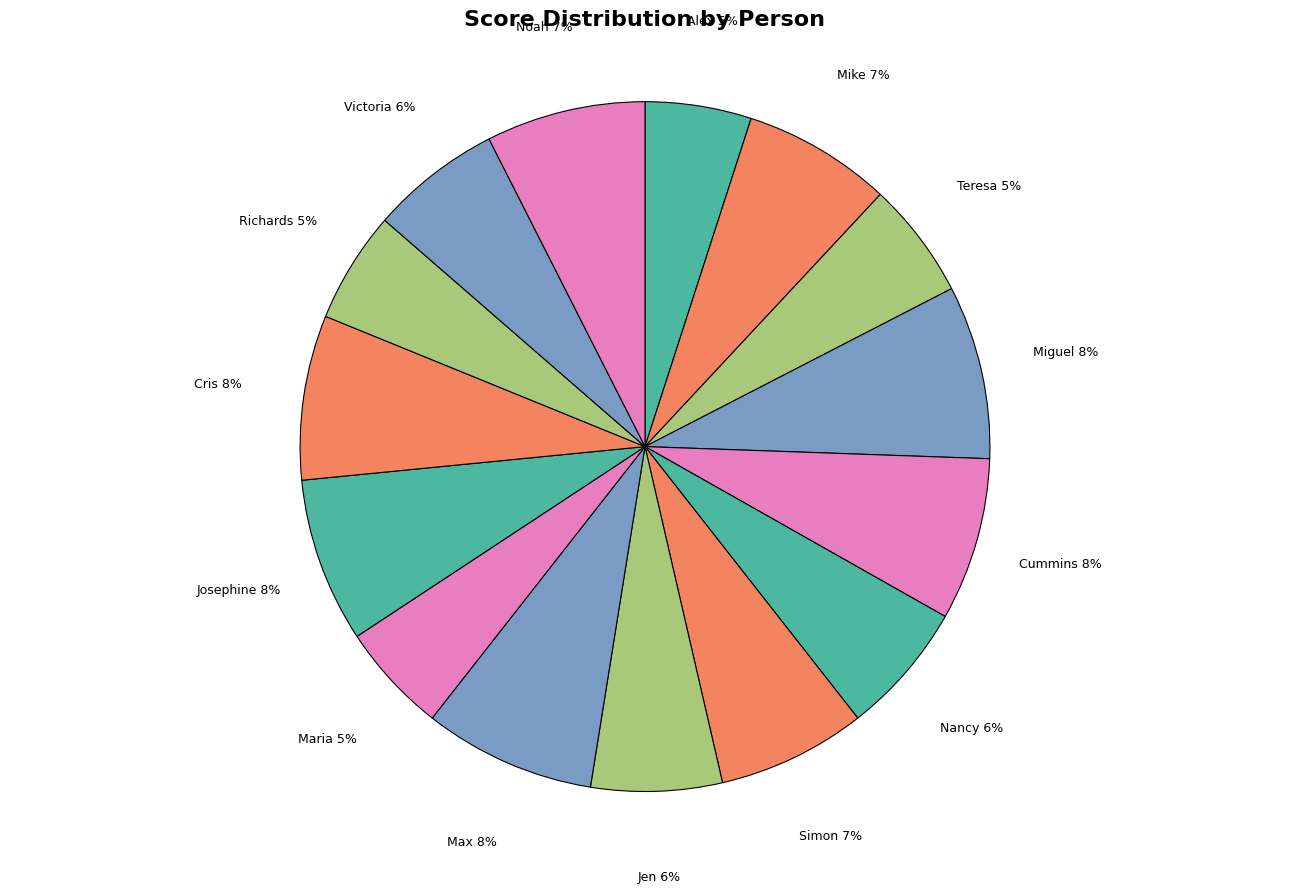

Approximately how many times larger is the value at Teresa compared to Noah?

0.7